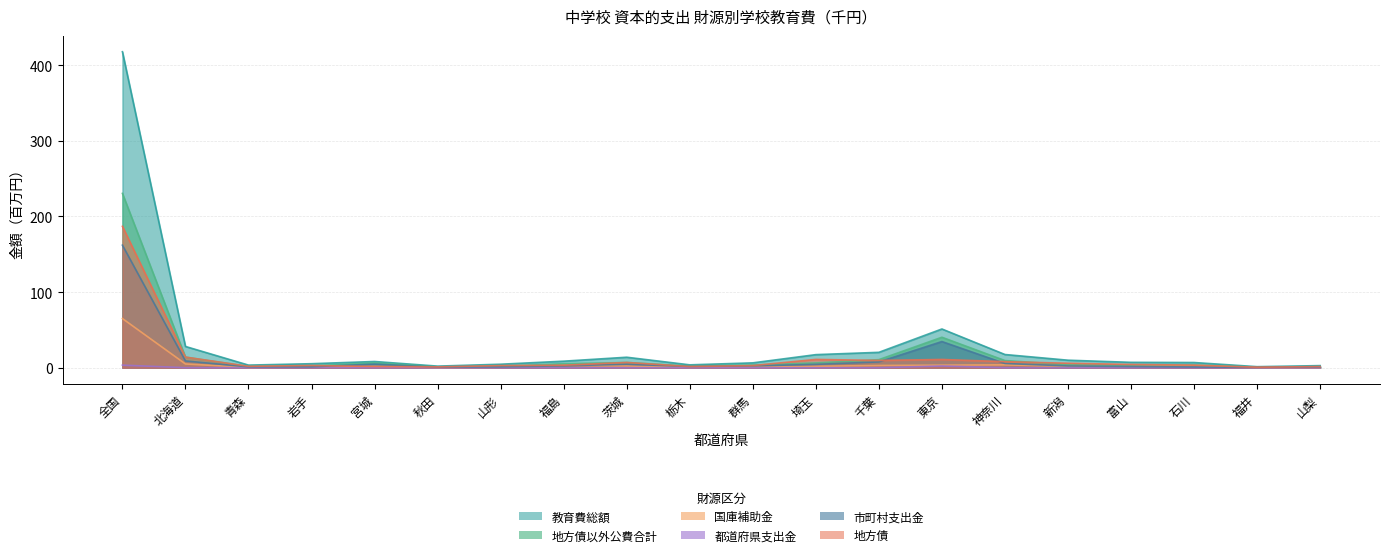

At how many categories does at least one series exceed 150?

1